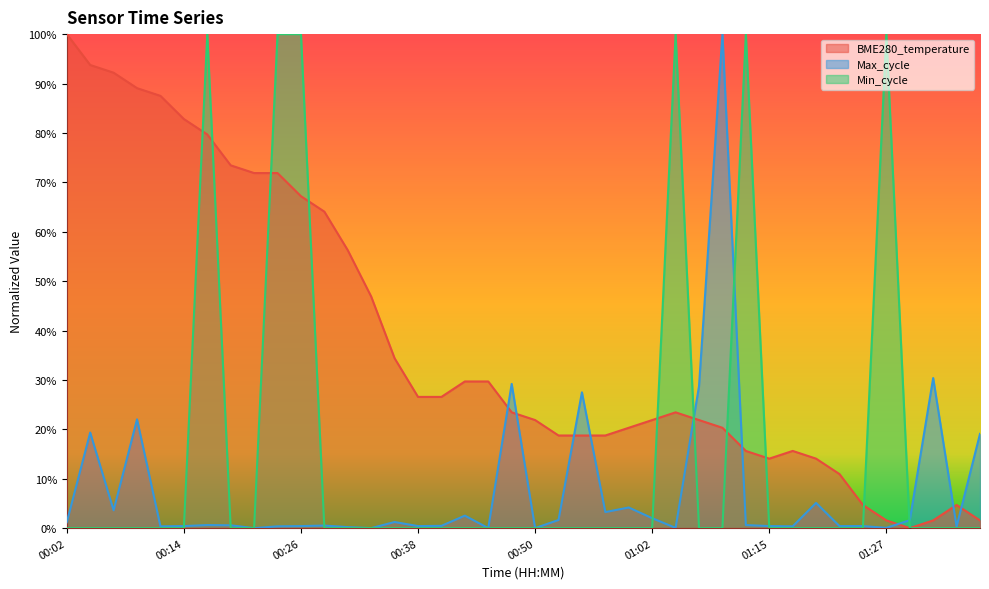

Count the number of categories in the chart.

40